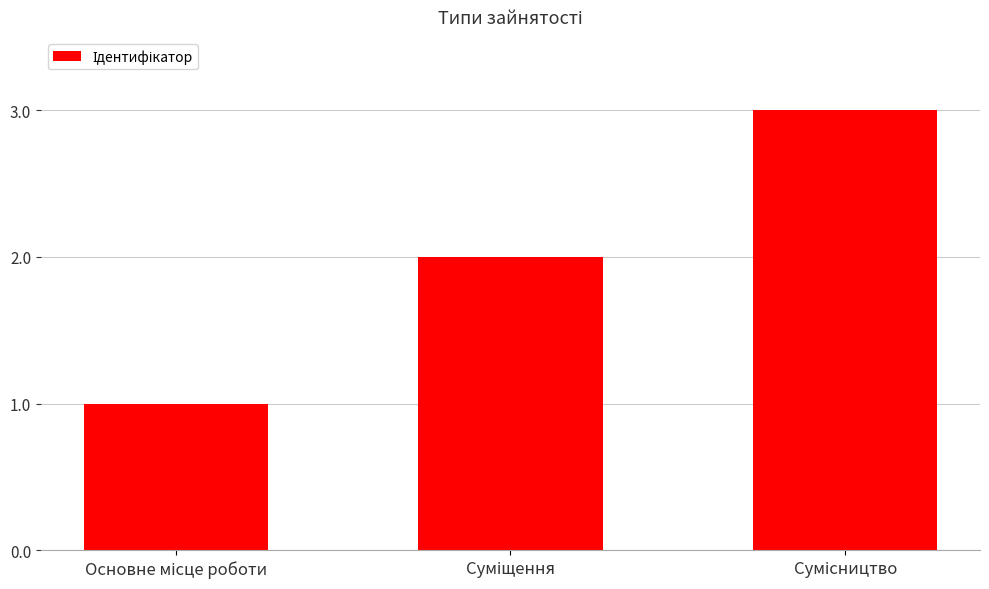

What is the greatest value displayed?

3